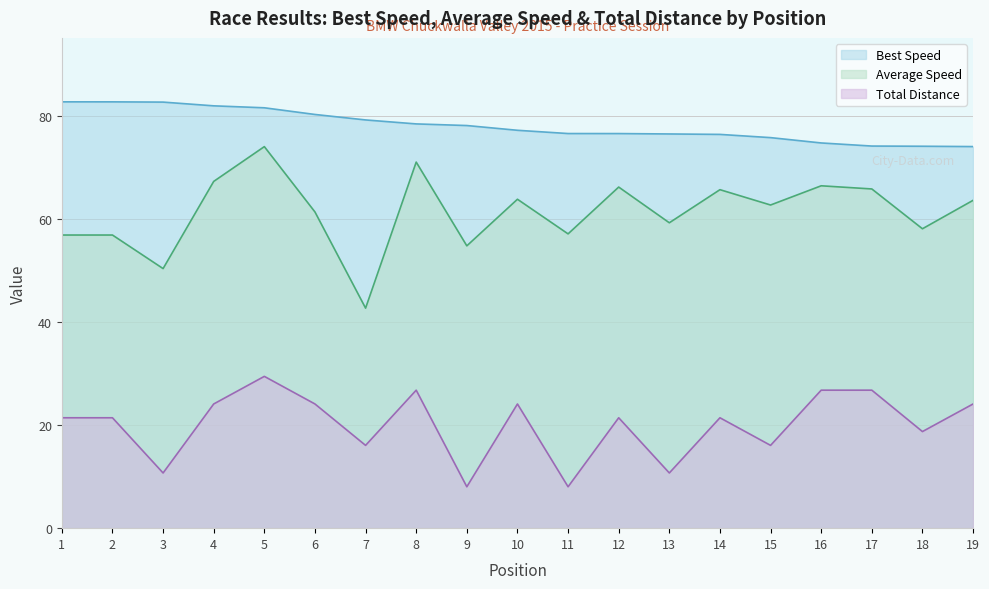

At which category is the sum across all series the highest?

5